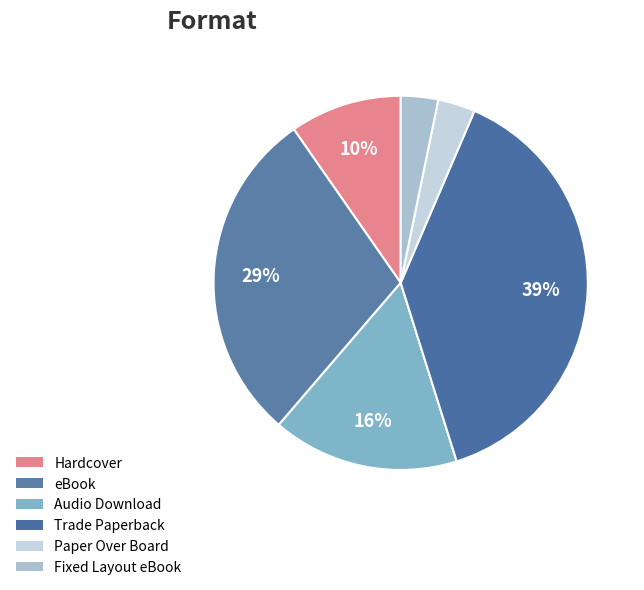

What is the largest slice in the pie chart?

Trade Paperback